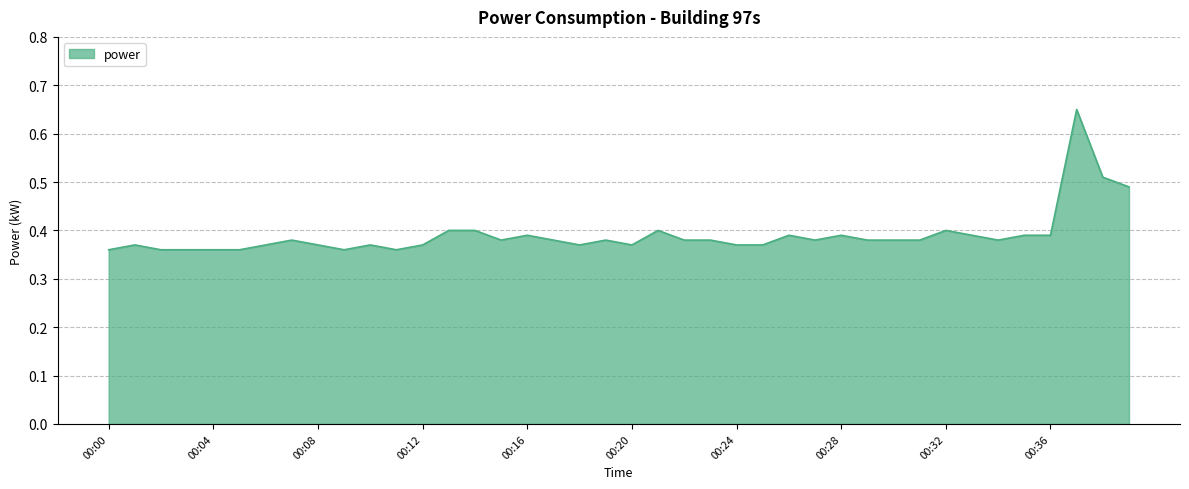

What is the difference between the maximum and minimum values?

0.3